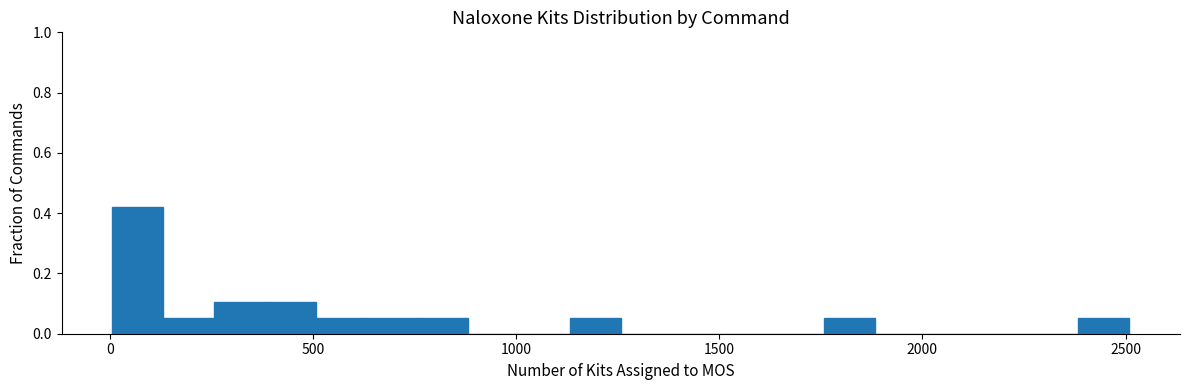

Read against the x-axis, roughly where is the centre of the tallest bar?

50